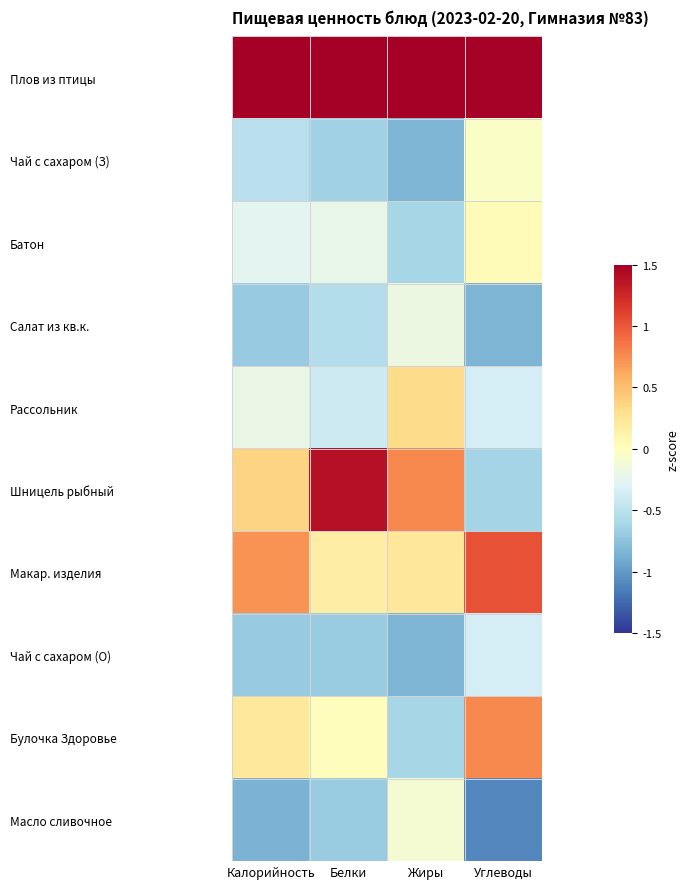

How many categories are shown in the chart?

4